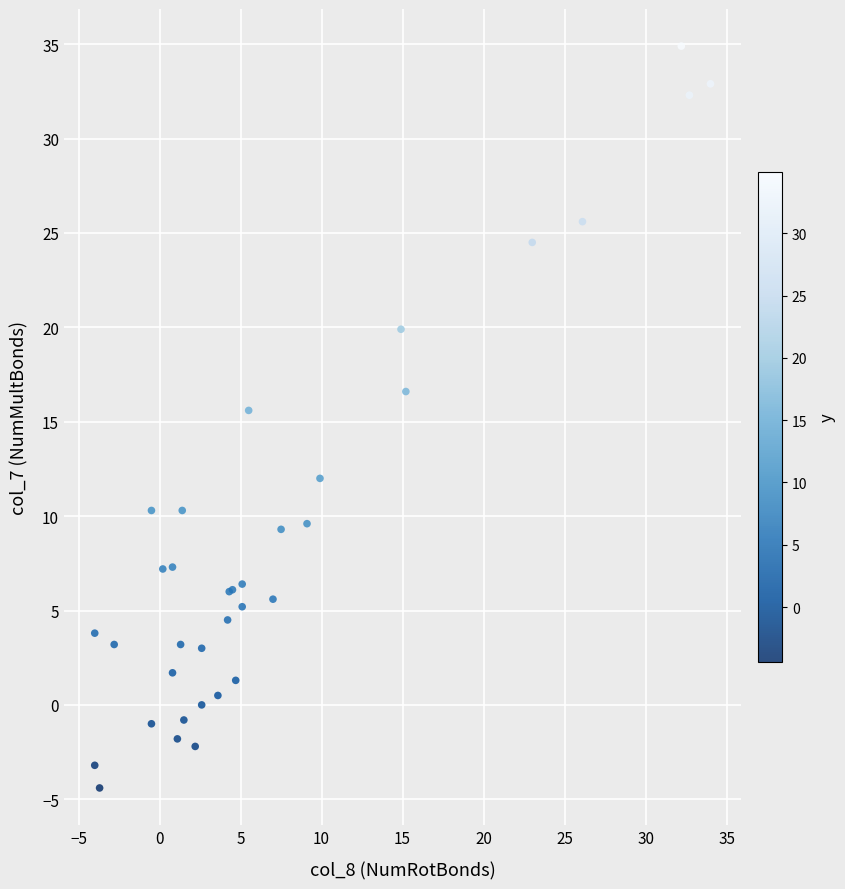

What Y value in the scatter plot is closest to 15?

15.6